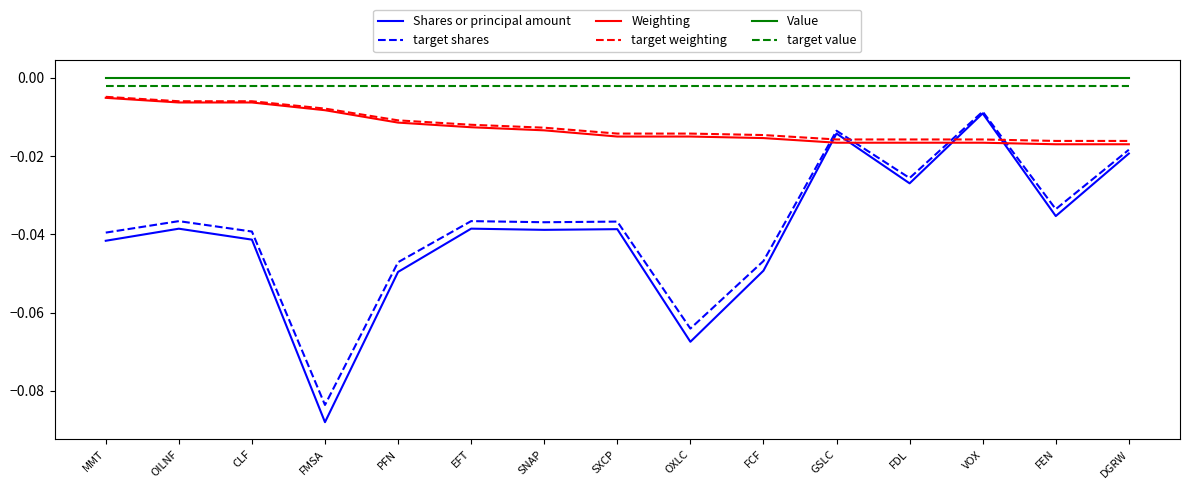

Does the chart have visible grid lines?

No